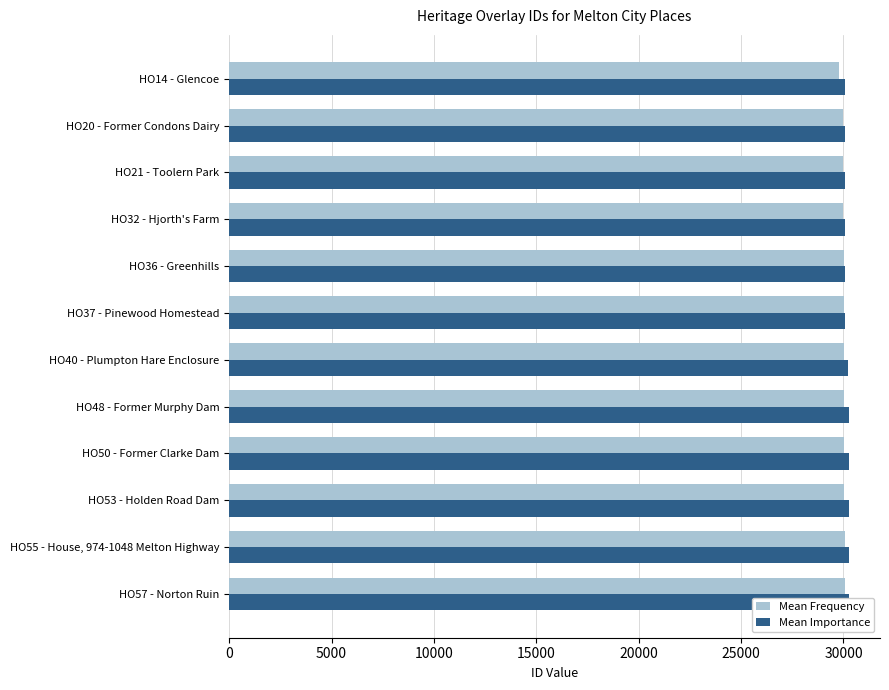

How many bars are there in total?

24